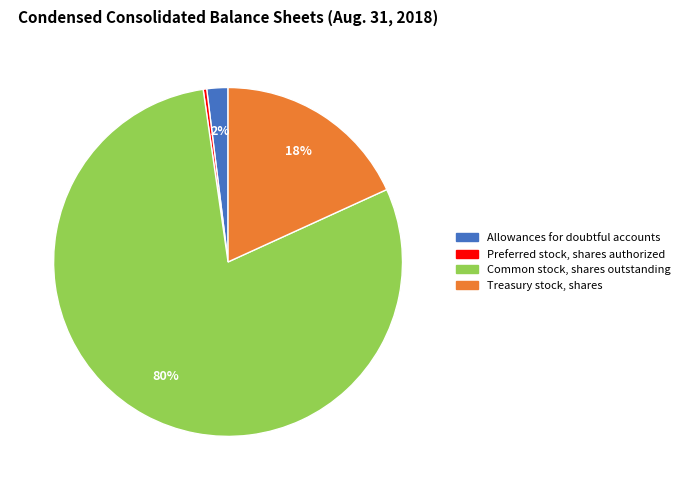

True or false: Common stock, shares outstanding accounts for 93% of the total.

False